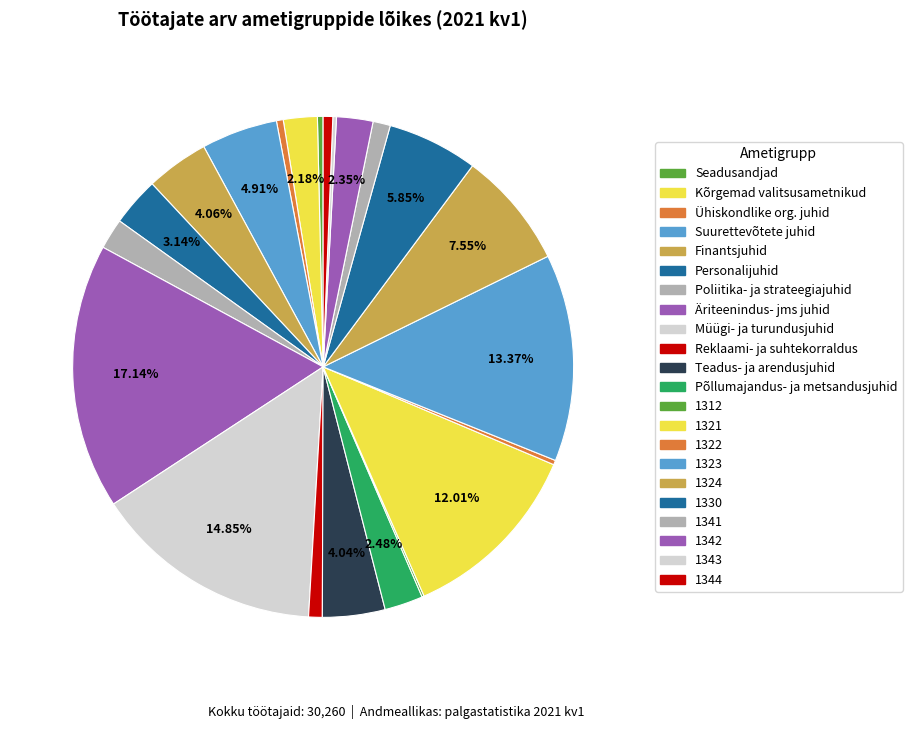

Is there any slice that represents more than half of the pie?

No